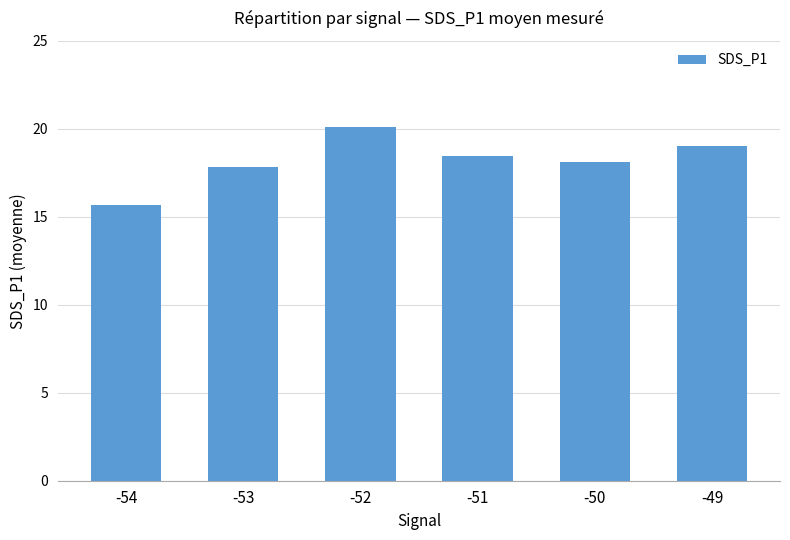

How many data points are above 18?

4